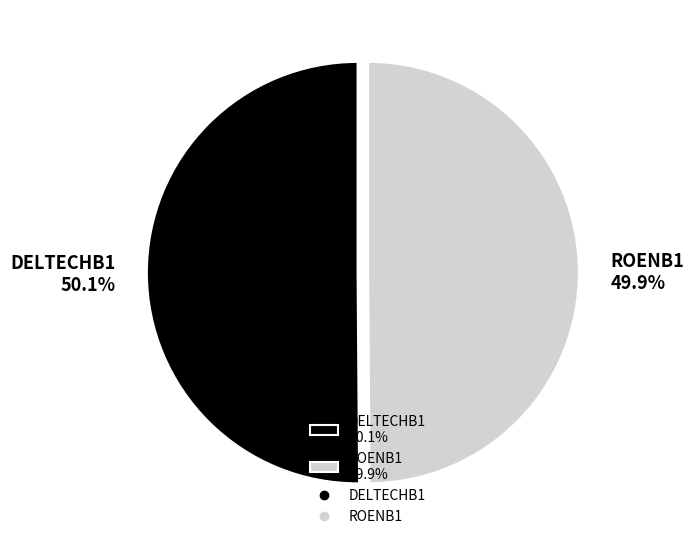

True or false: ROENB1 accounts for 60% of the total.

False